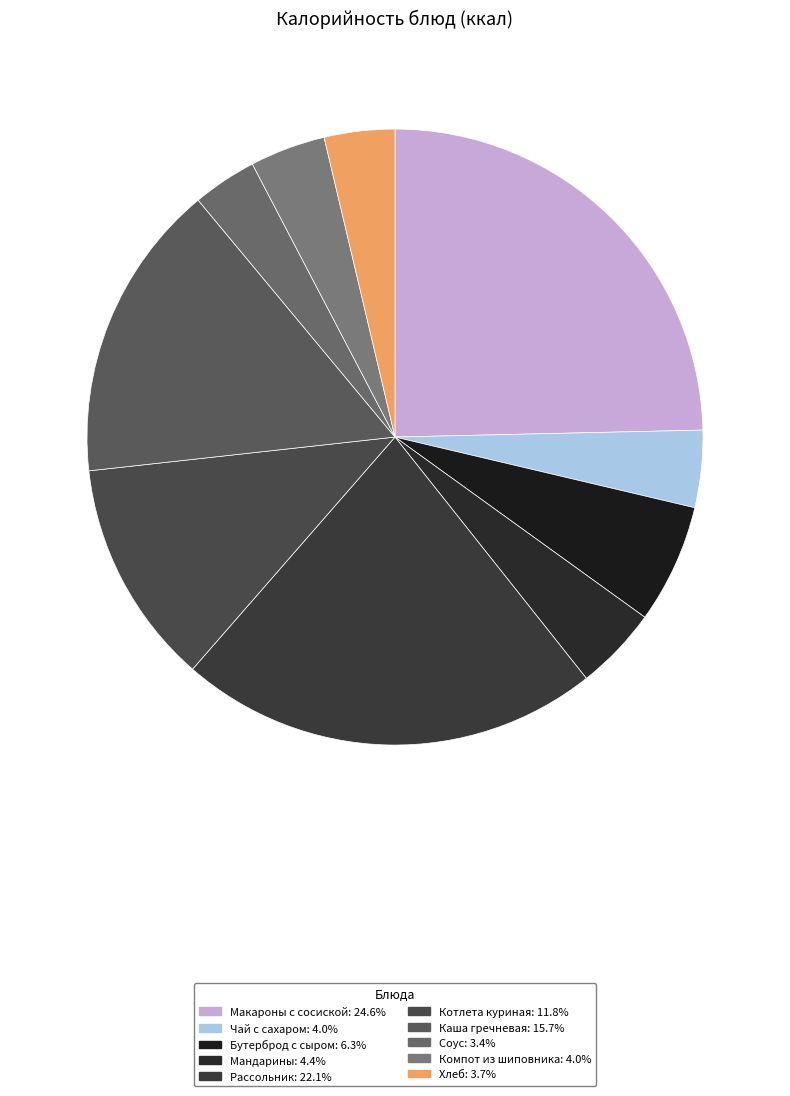

Which category has the biggest portion of the pie?

Макароны с сосиской